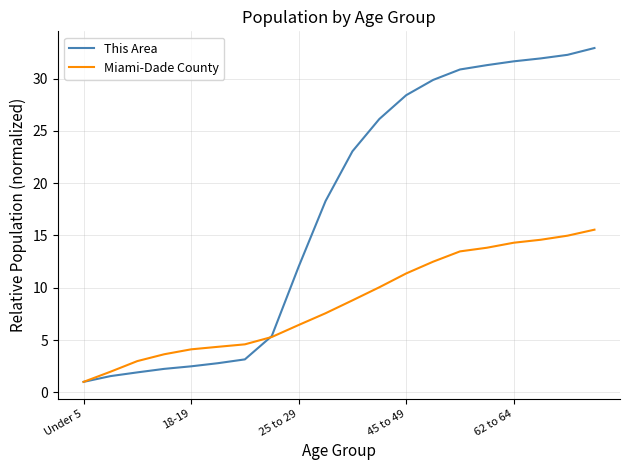

What is the maximum value shown in the chart?

32.9